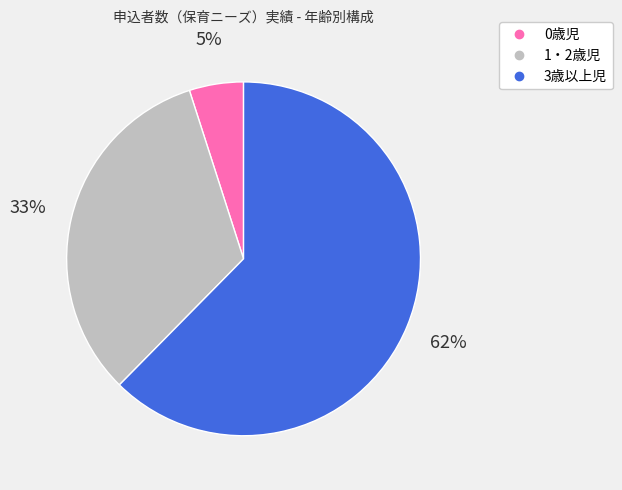

Does 1・2歳児 represent more than half of the total?

No